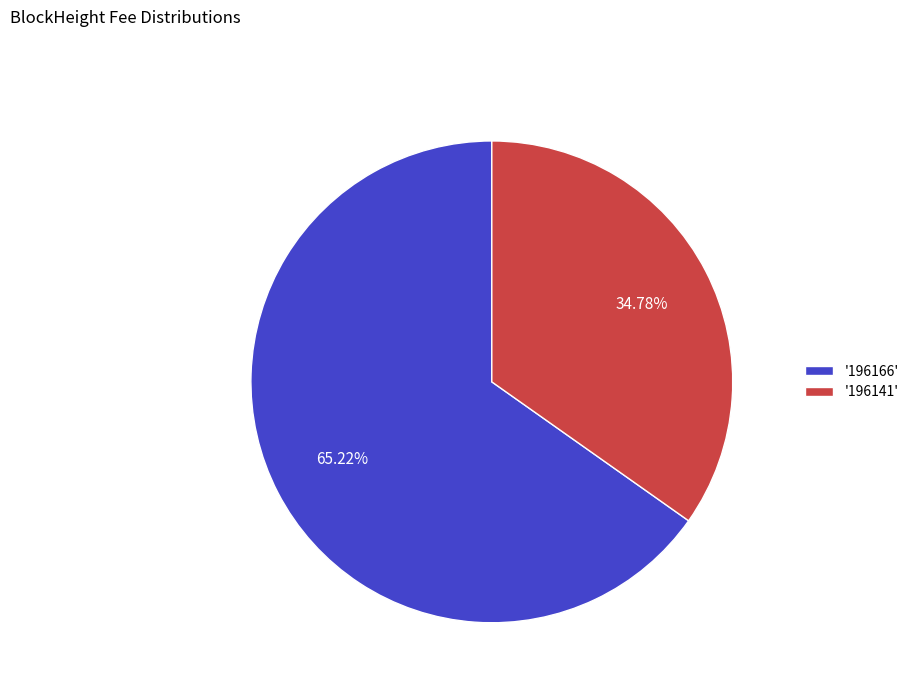

How many slices are in this pie chart?

2